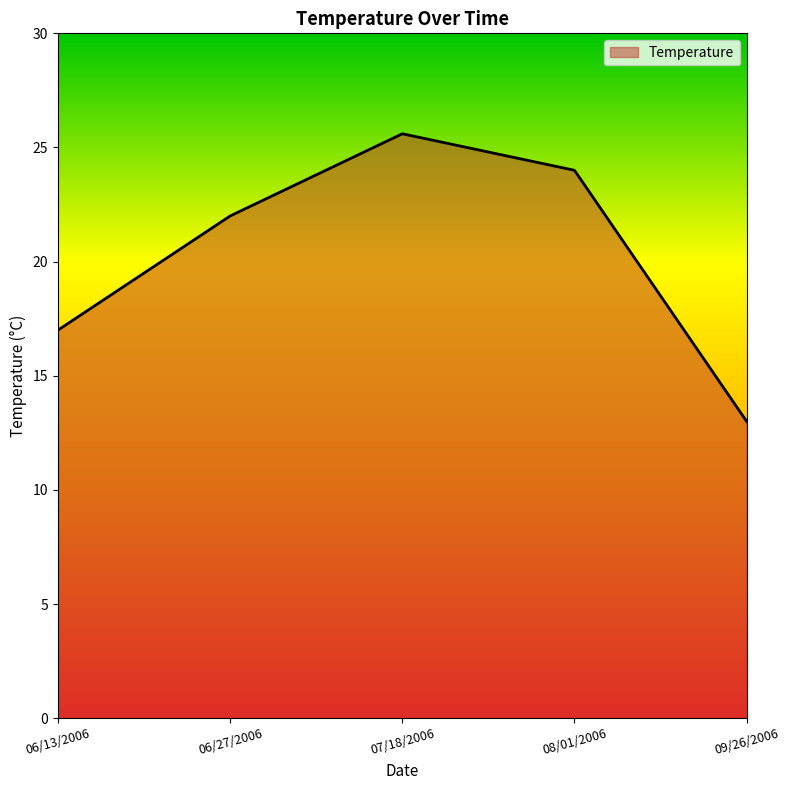

What is the difference between the maximum and minimum values?

12.6